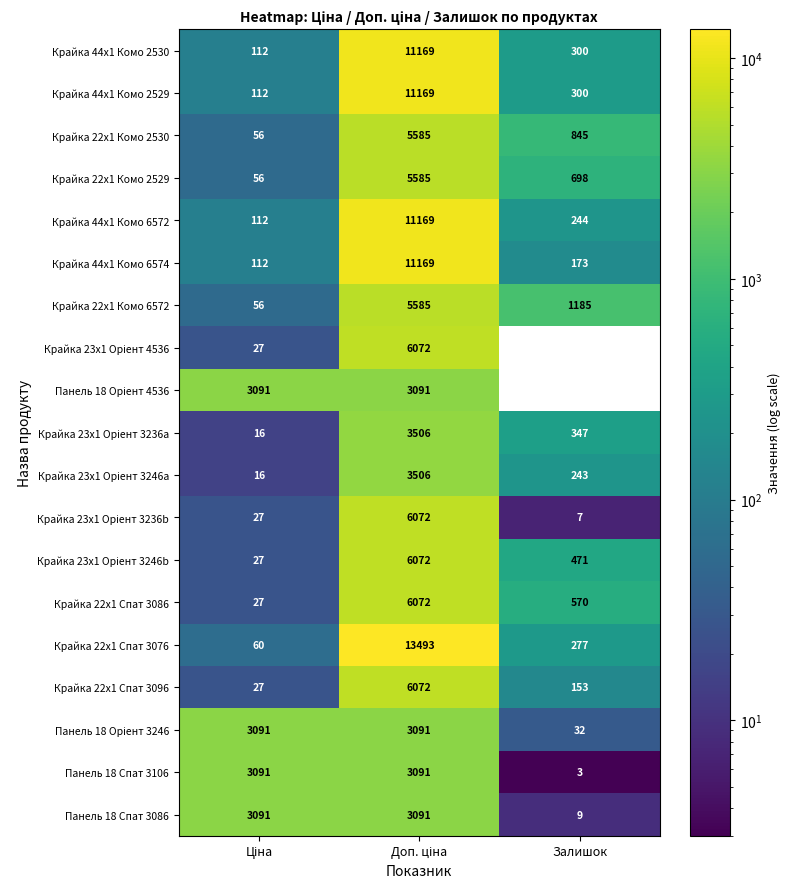

What is the average value of the Крайка 22x1 Комо 6572 series?

2275